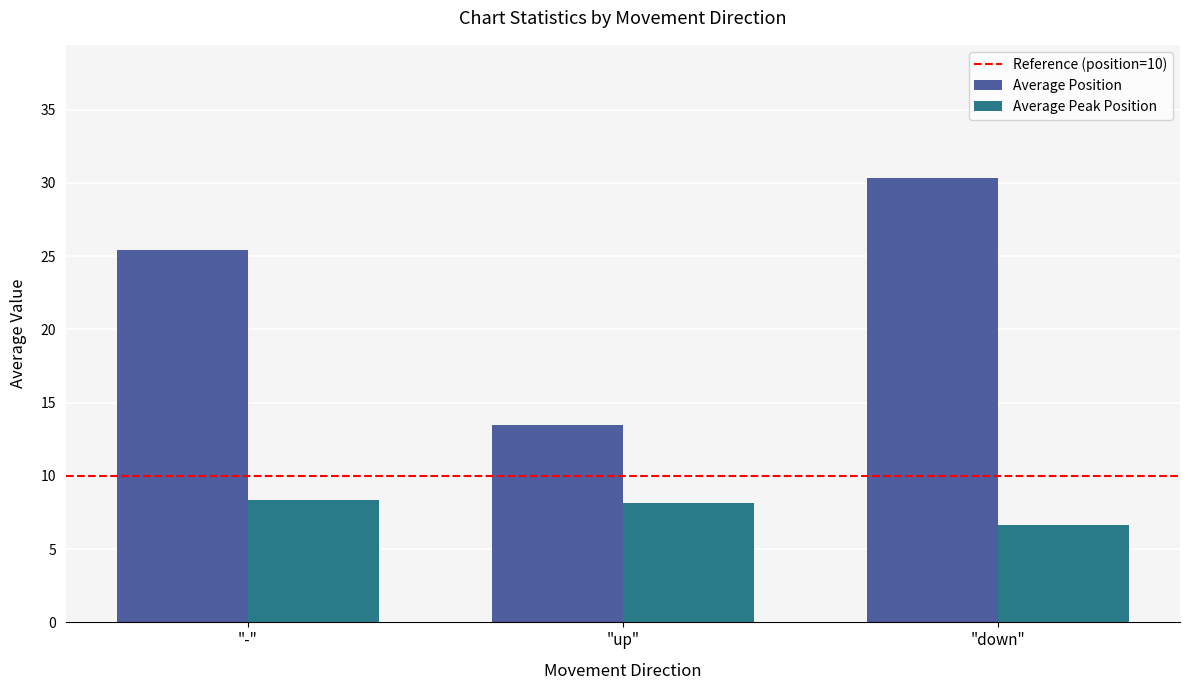

Reading left to right, transcribe all the data shown in this chart.

Average Position: "-"=25.4	"up"=13.5	"down"=30.3
Average Peak Position: "-"=8.4	"up"=8.1	"down"=6.7